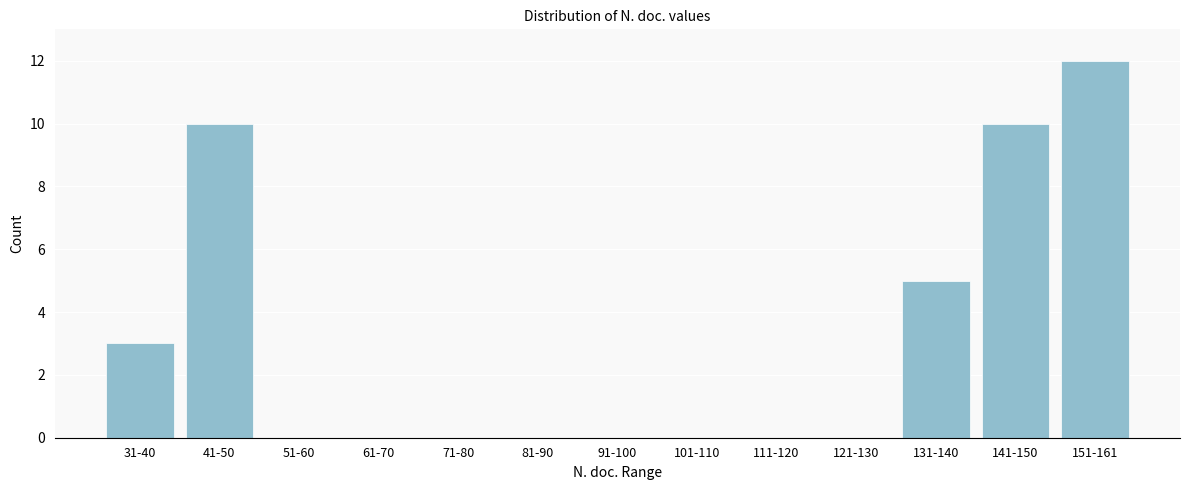

Reading left to right, extract all data points from this chart.

31-40=3	41-50=10	51-60=0	61-70=0	71-80=0	81-90=0	91-100=0	101-110=0	111-120=0	121-130=0	131-140=5	141-150=10	151-161=12